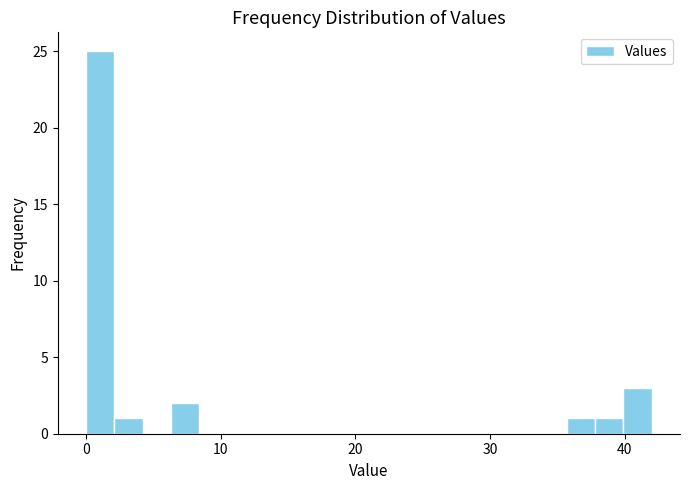

Around what value on the x-axis is the tallest bar? Give the approximate position of its centre, as read against the axis.

1